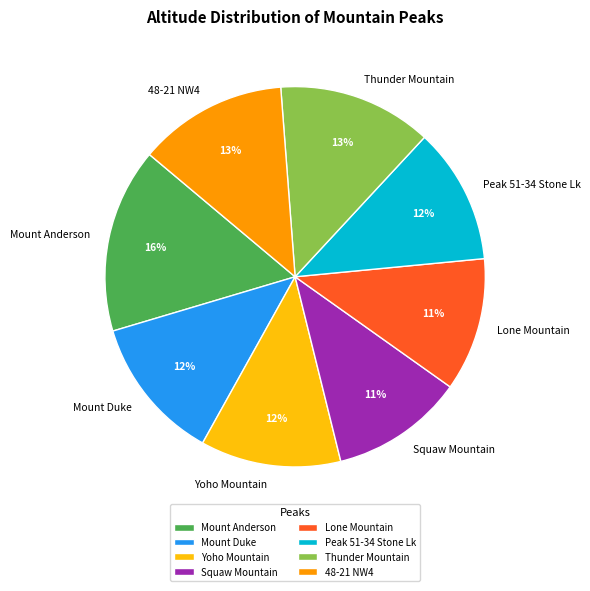

To the nearest percent, what is the combined percentage of Yoho Mountain and Squaw Mountain?

23%